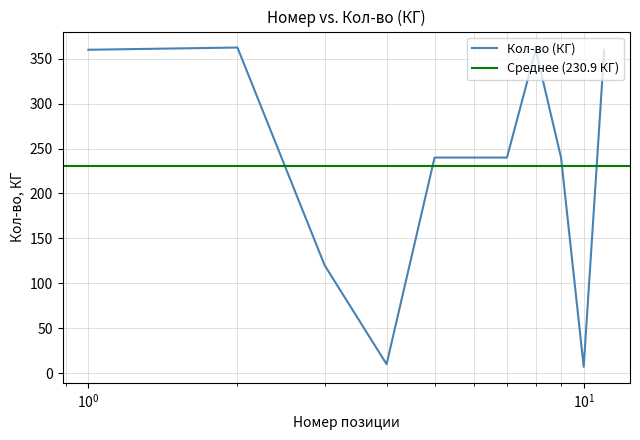

What is the highest value of the Кол-во (КГ) series?

362.5